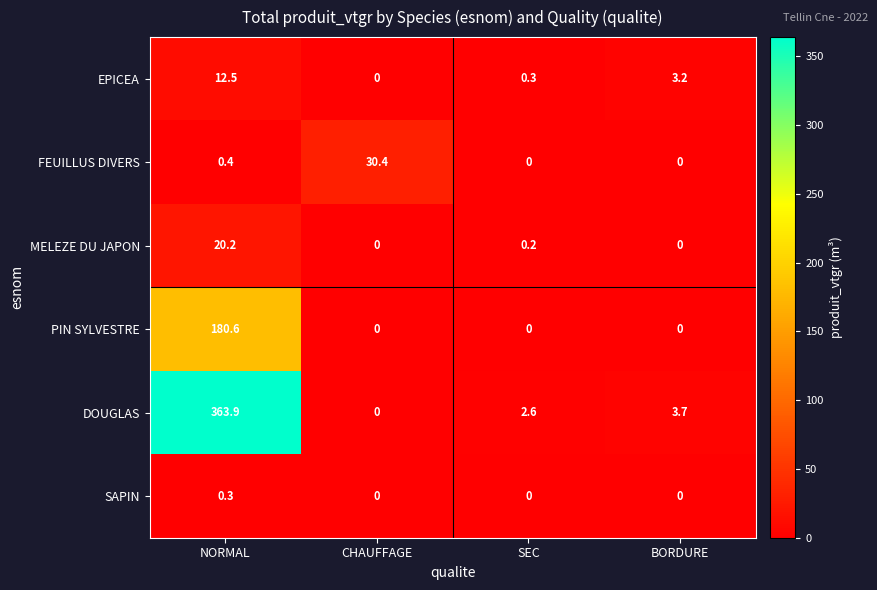

What is the difference between the maximum and minimum values in the MELEZE DU JAPON series?

20.2